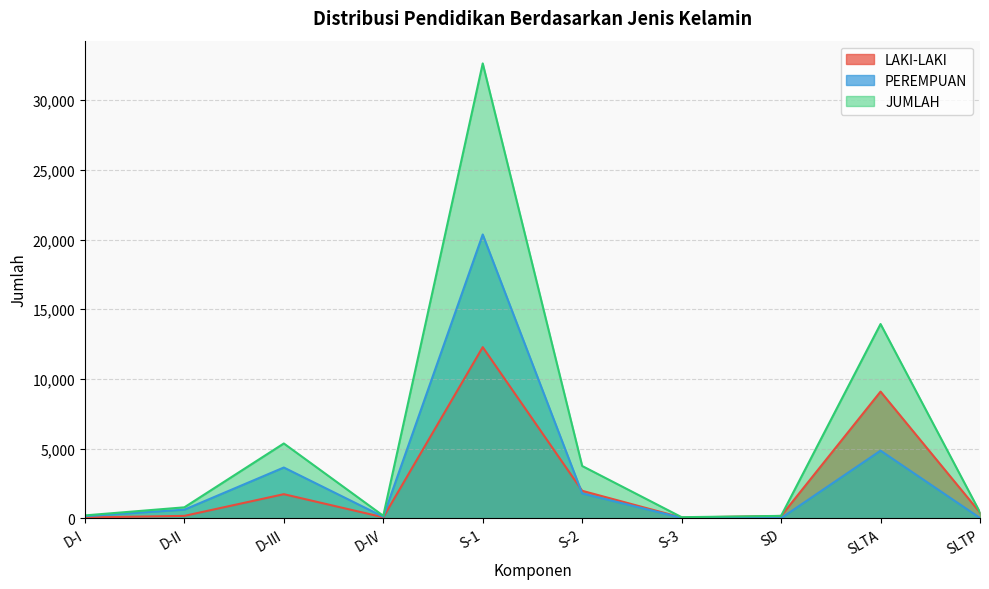

What is the average value of the JUMLAH series?

5752